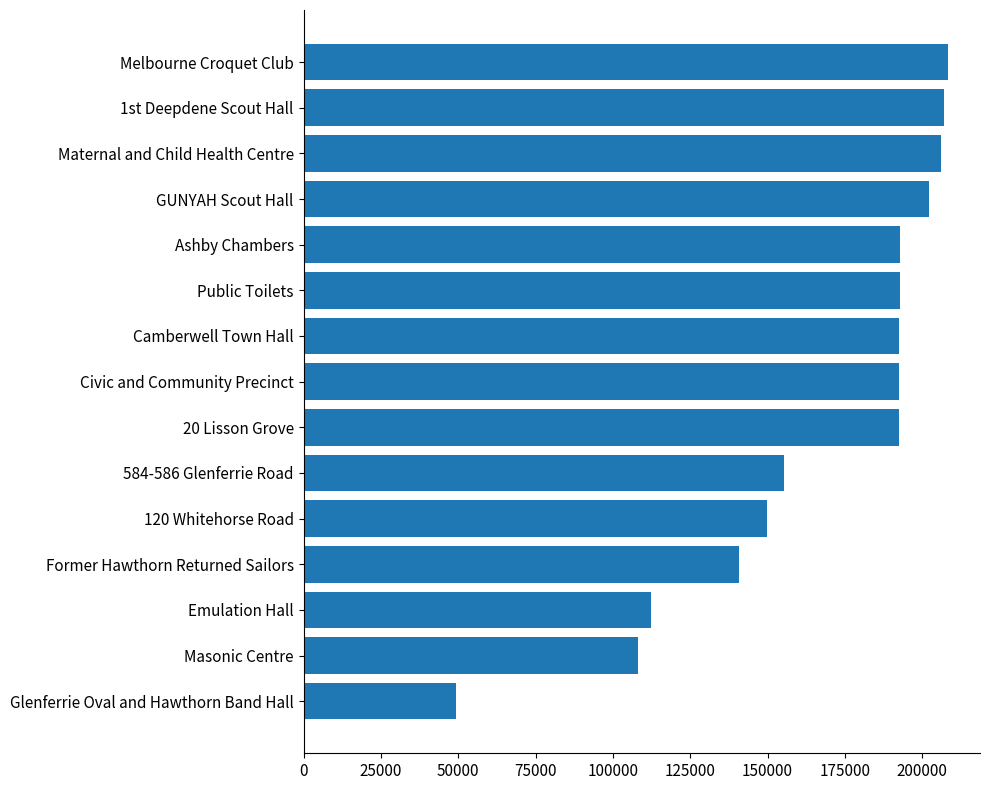

What is the average value?

166873